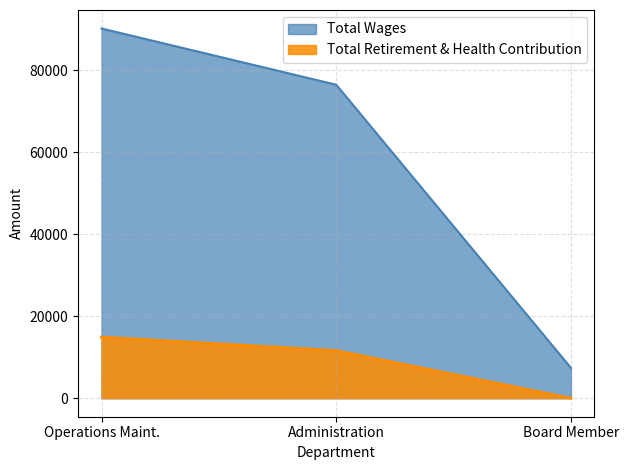

Reading left to right, transcribe all the data shown in this chart.

Total Wages: 90164	76451	7390
Total Retirement & Health Contribution: 14919	11620	0